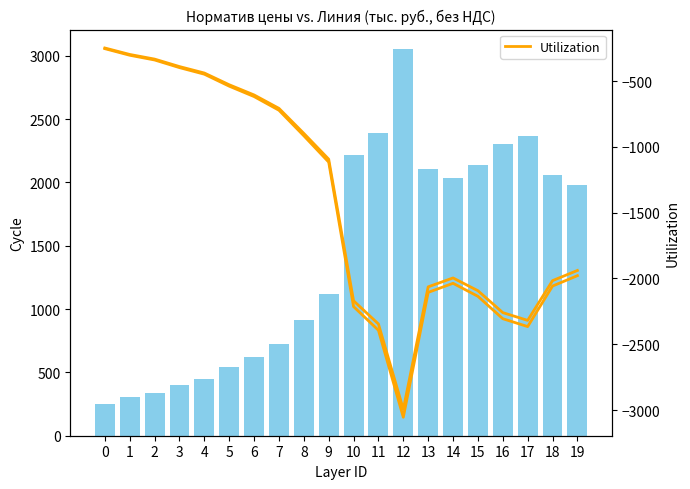

What is the value of the Укрупненный норматив цены bar at the 7th from the left?

618